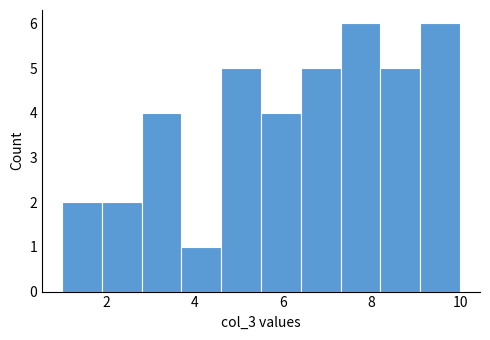

Reading left to right, transcribe this chart: for each bar, give the range it covers on the x-axis and its height. Neither the bar edges nor the heights are printed on the chart, so give them approximately, as read against the axes.

1.0 to 1.9: 2
1.9 to 2.8: 2
2.8 to 3.7: 4
3.7 to 4.6: 1
4.6 to 5.5: 5
5.5 to 6.4: 4
6.4 to 7.3: 5
7.3 to 8.2: 6
8.2 to 9.1: 5
9.1 to 10.0: 6